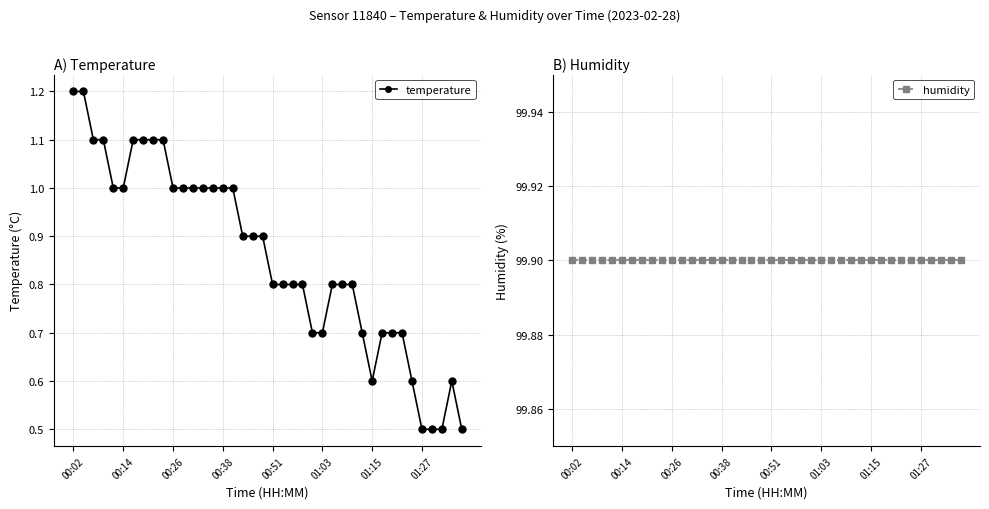

True or false: temperature has a value of 0.4 at 00:26.

False